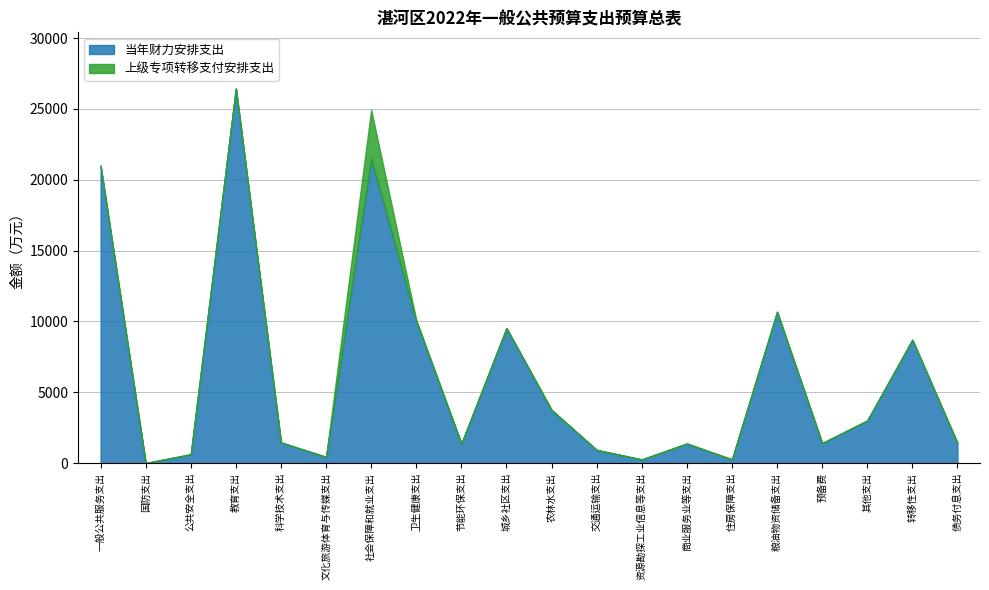

Which series has the largest total across all categories?

当年财力安排支出